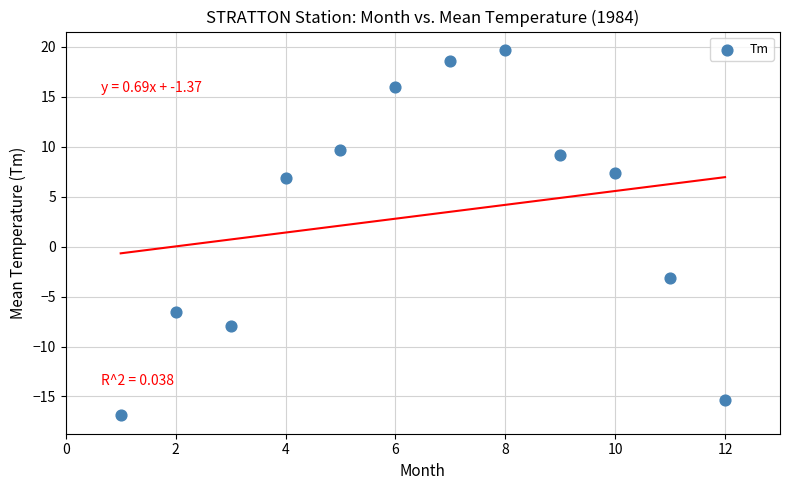

What Y value in the scatter plot is closest to 1?

-3.1